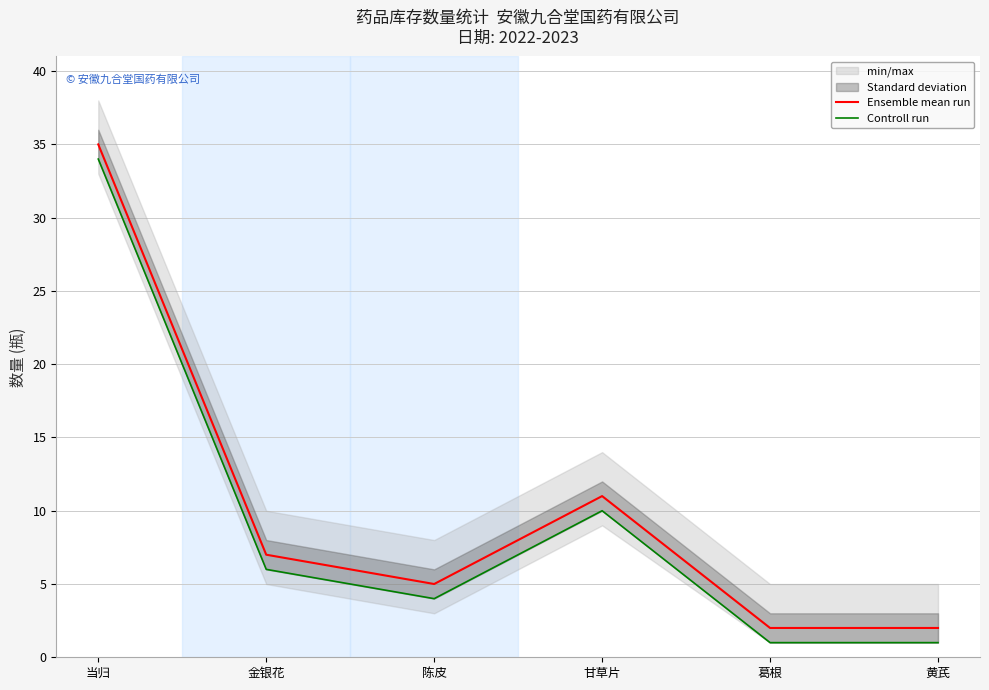

Where is the first local maximum for Controll run?

甘草片